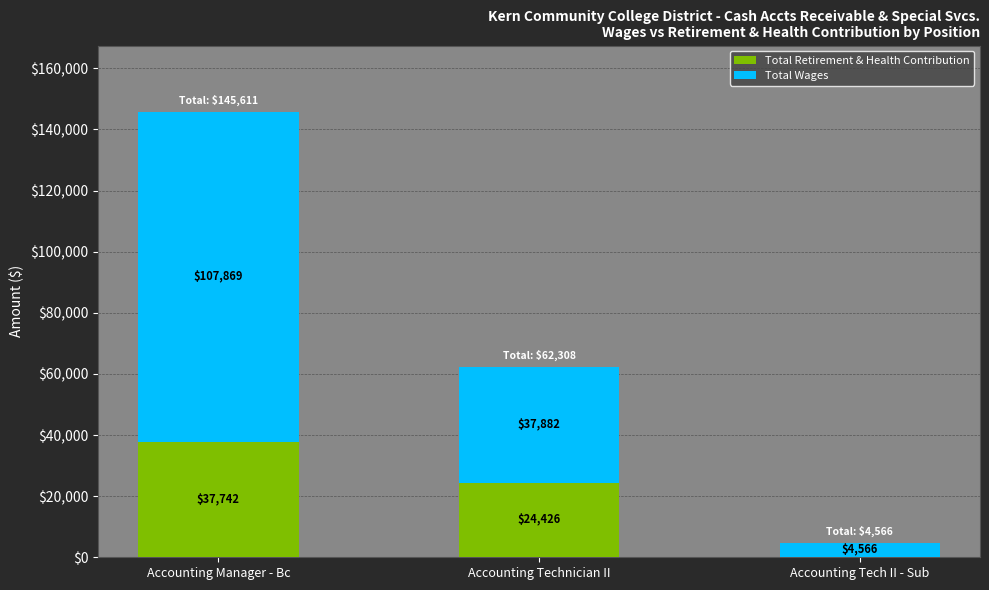

What is the highest value of the Total Retirement & Health Contribution series?

37742